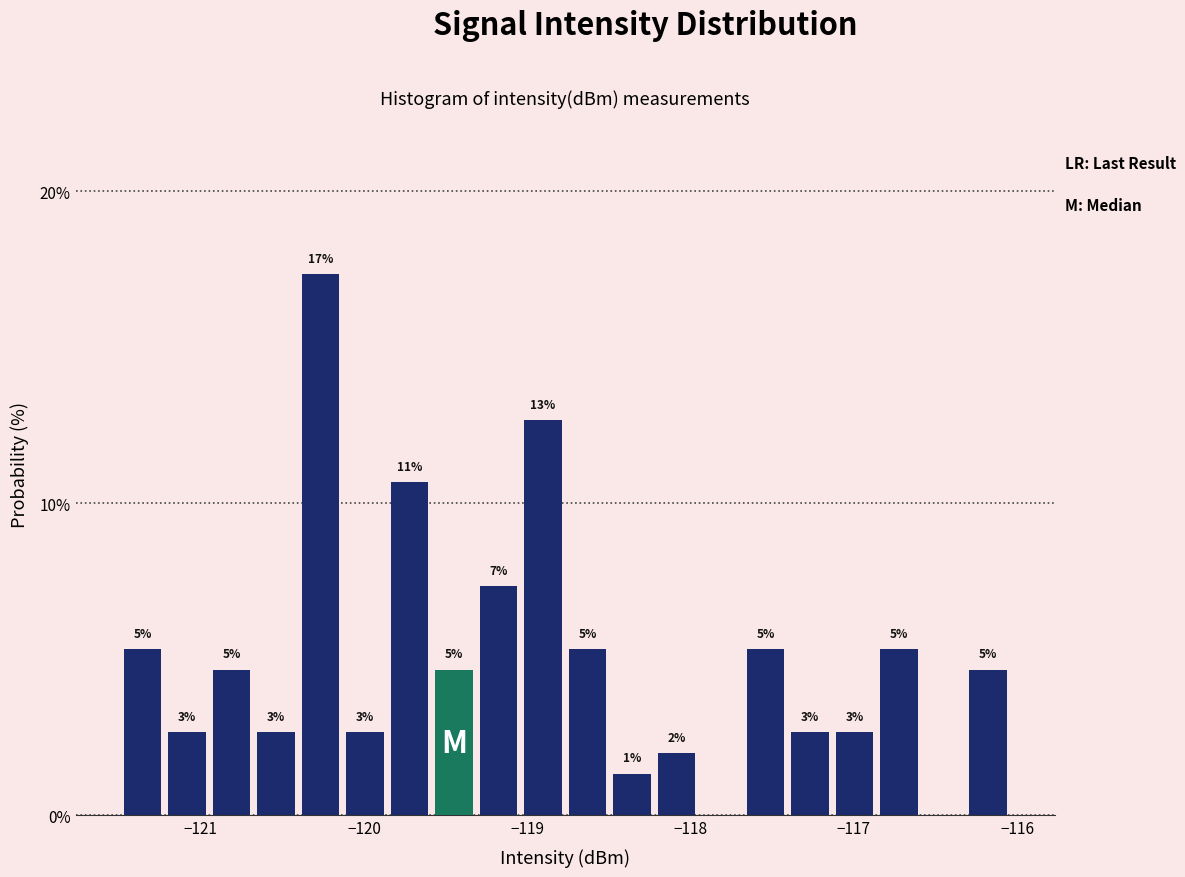

Read against the x-axis, roughly where is the centre of the tallest bar?

-120.3